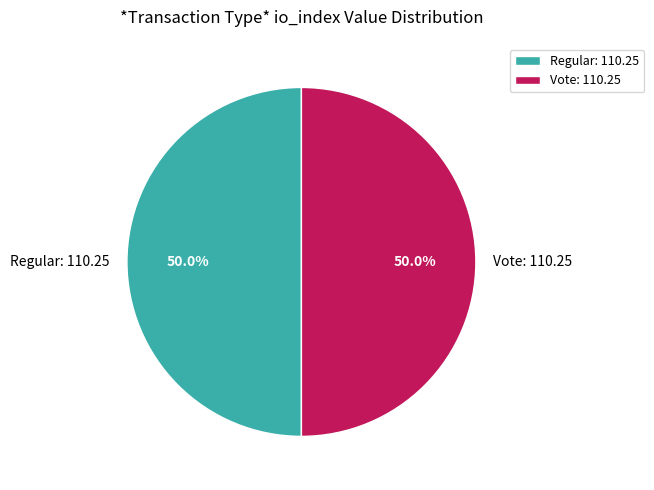

How many slices are in this pie chart?

2